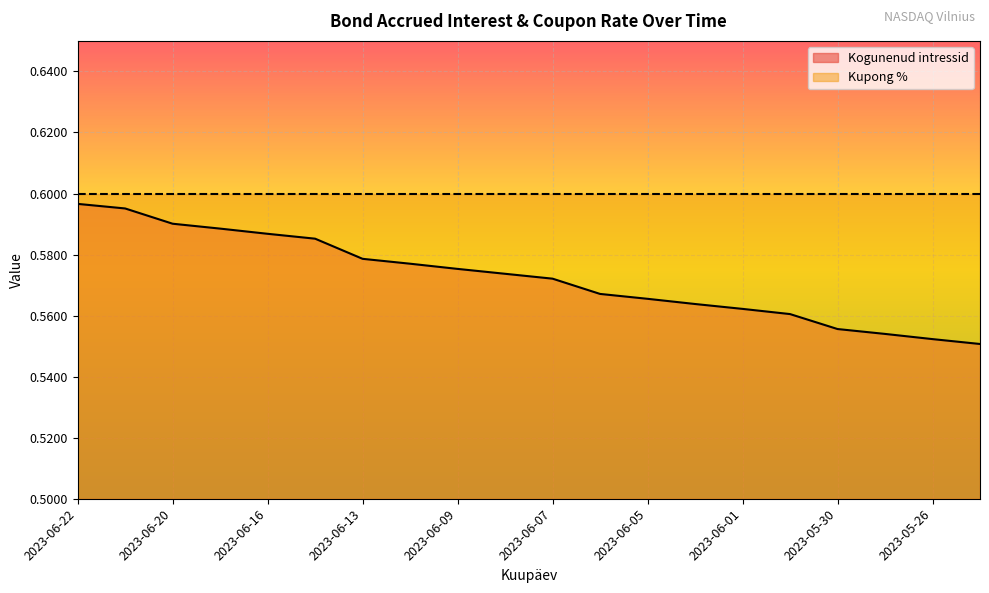

Rank the categories by value from lowest to highest.

2023-05-25, 2023-05-26, 2023-05-29, 2023-05-30, 2023-05-31, 2023-06-01, 2023-06-02, 2023-06-05, 2023-06-06, 2023-06-07, 2023-06-08, 2023-06-09, 2023-06-12, 2023-06-13, 2023-06-14, 2023-06-16, 2023-06-19, 2023-06-20, 2023-06-21, 2023-06-22